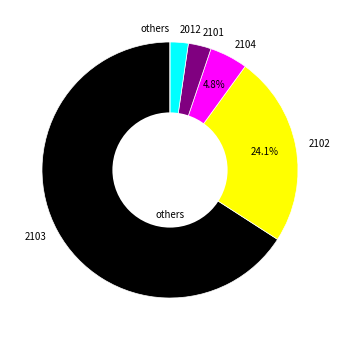

What portion of the pie excludes 2103?

34.1%